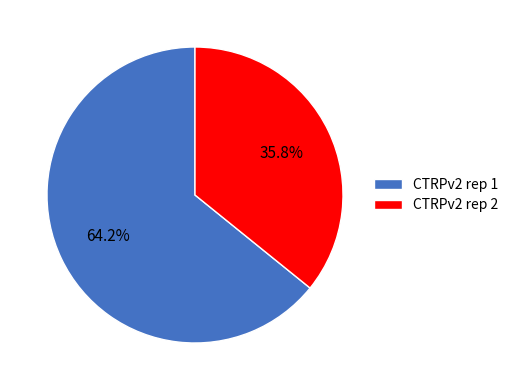

Which slice is the largest?

CTRPv2 rep 1